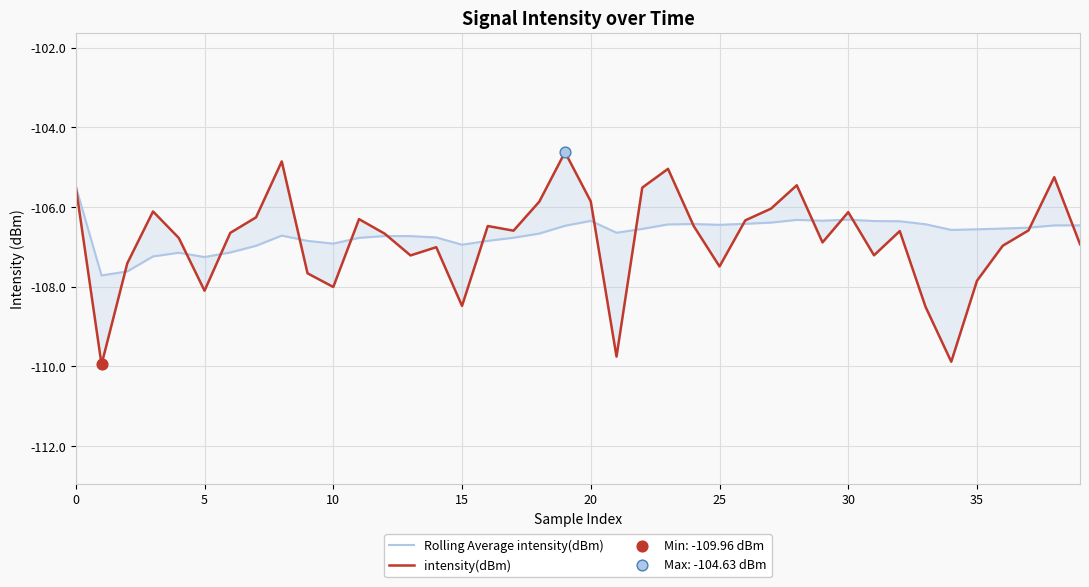

Which series contains the lowest Y value?

intensity(dBm)